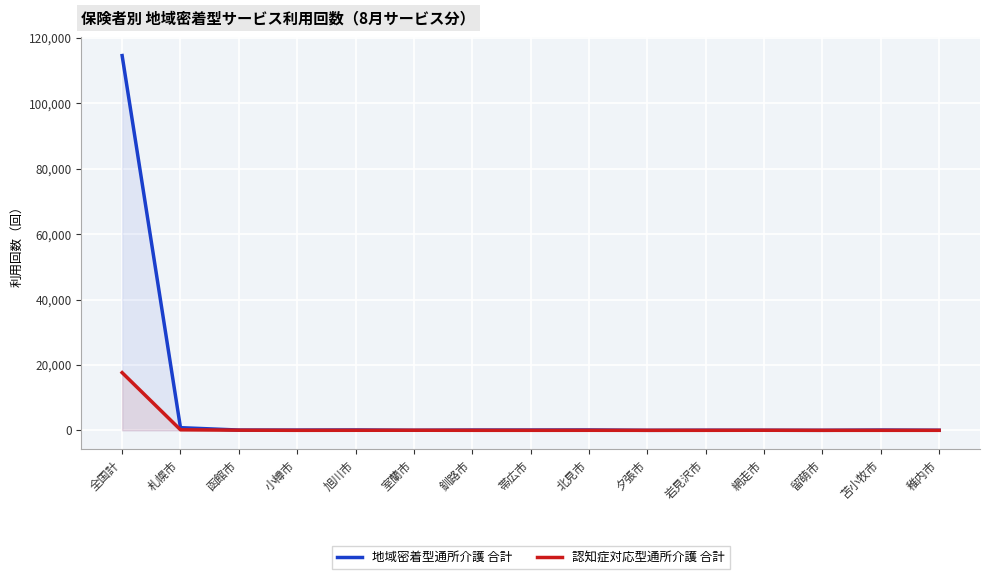

How many values in 認知症対応型通所介護 合計 are above zero?

8